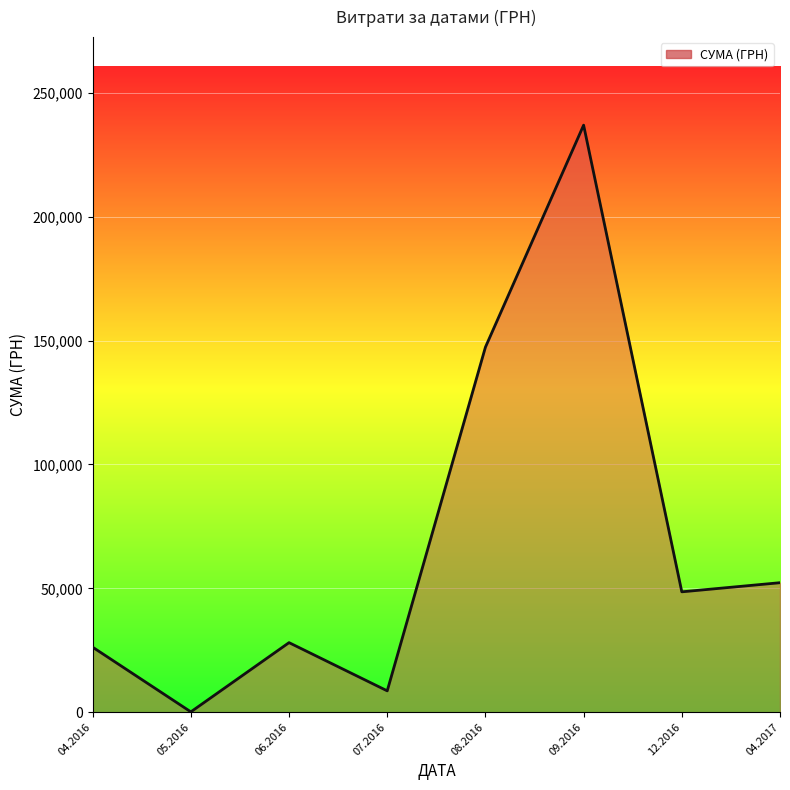

How many categories are shown in the chart?

8